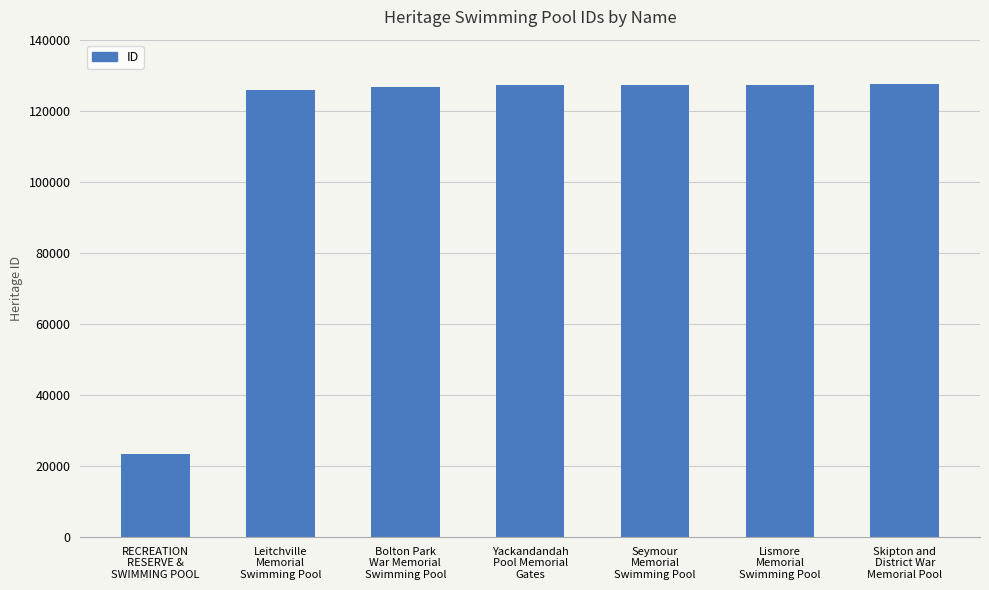

What is the average value?

112159